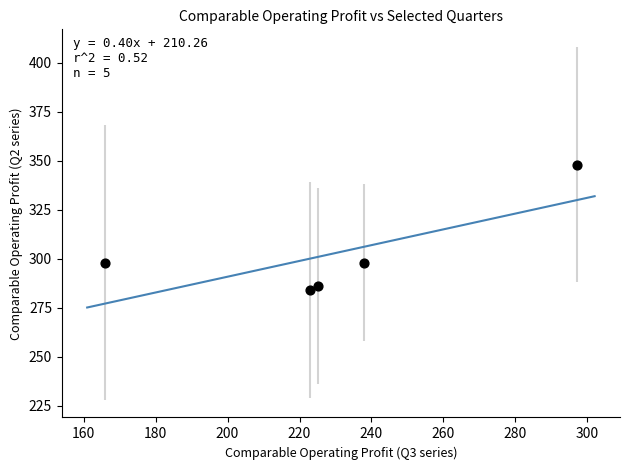

What is the range of Y values (max minus min)?

64